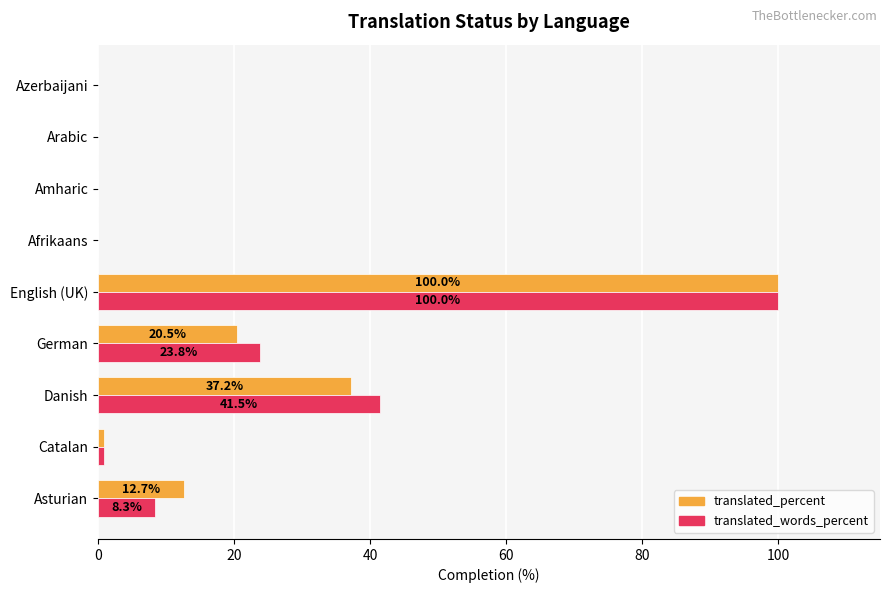

What is the sum of the translated_words_percent values at English (UK) and Amharic?

100.0